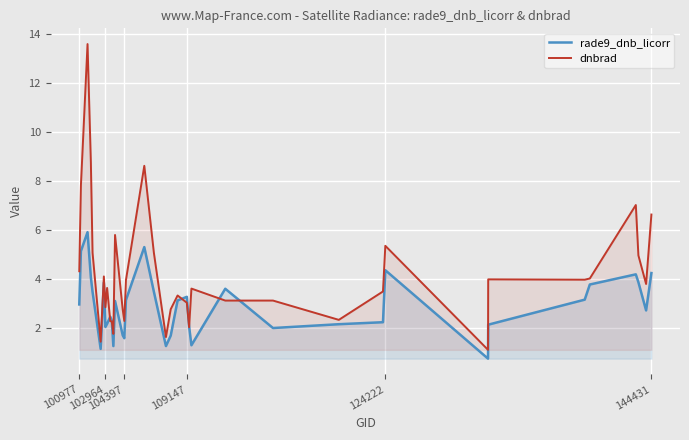

List the series in order of their peak value, lowest first.

rade9_dnb_licorr, dnbrad